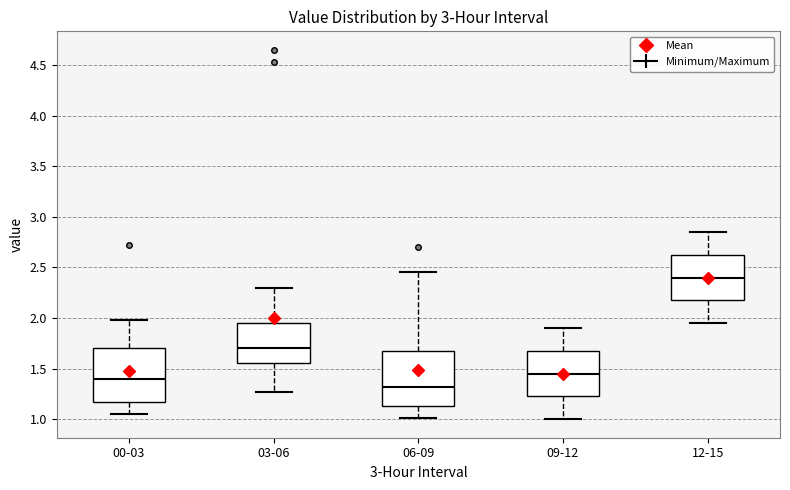

Which box has the highest median line?

12-15